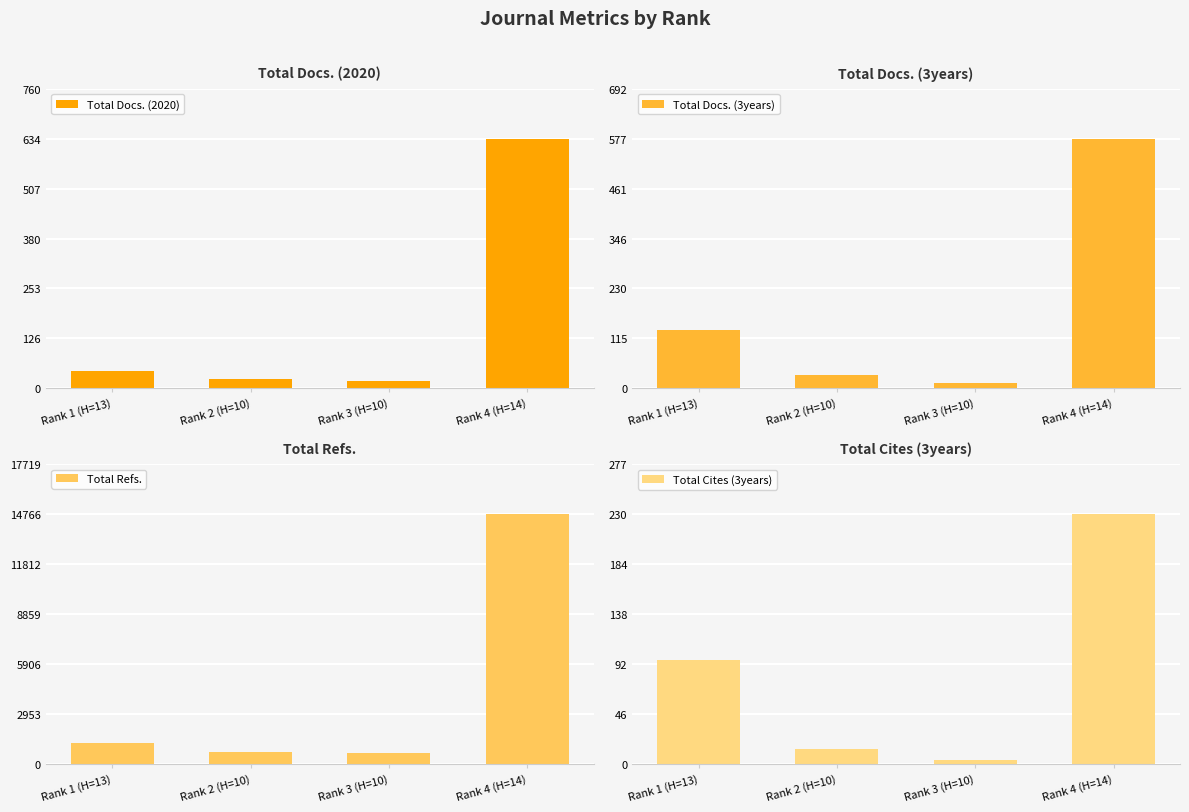

What is the approximate value of Total Refs. at Rank 4 (H=14)?

14766